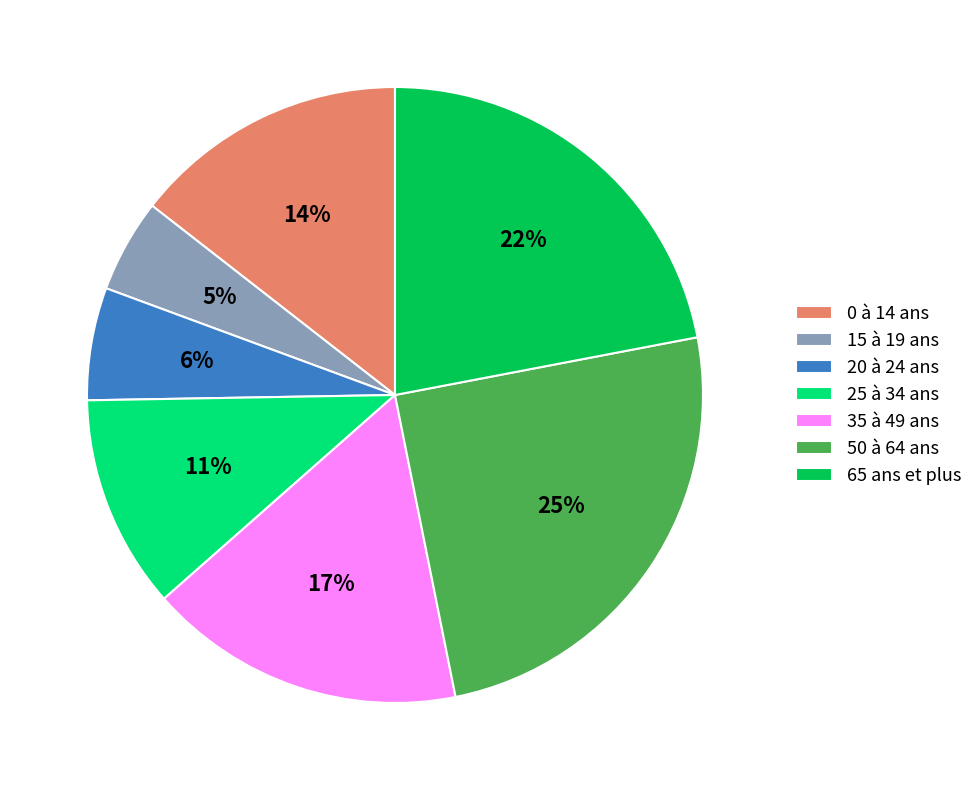

To the nearest percent, what percentage of the pie is 15 à 19 ans?

5%